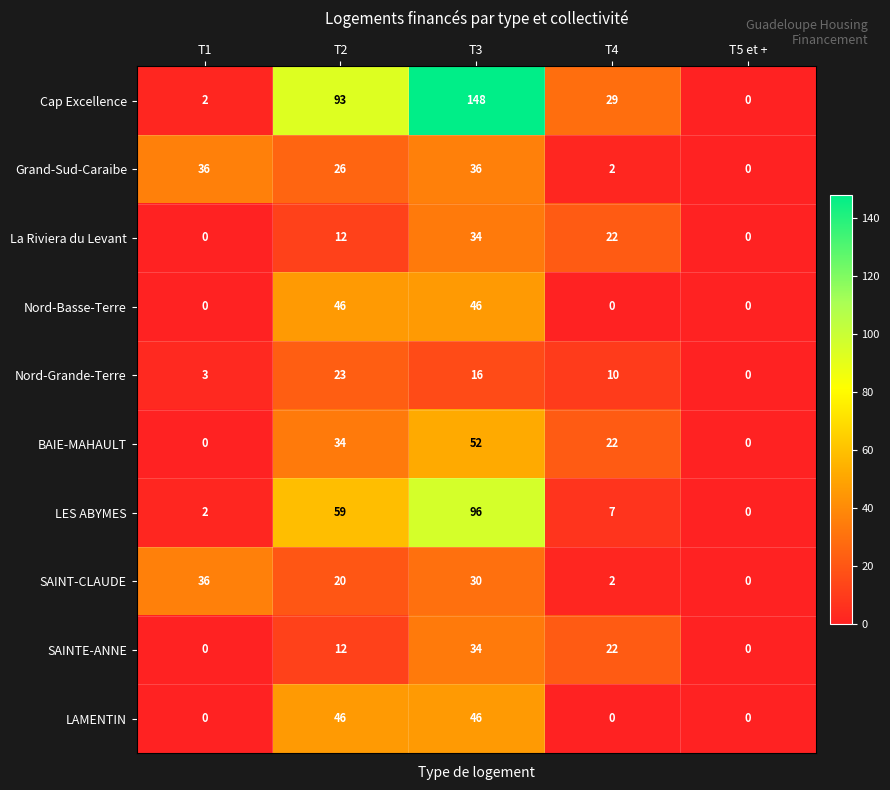

Which series has the largest total across all categories?

Cap Excellence